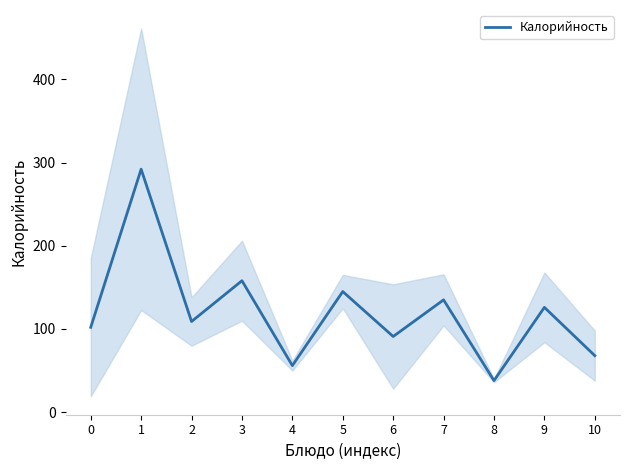

What is the minimum value shown in the chart?

38